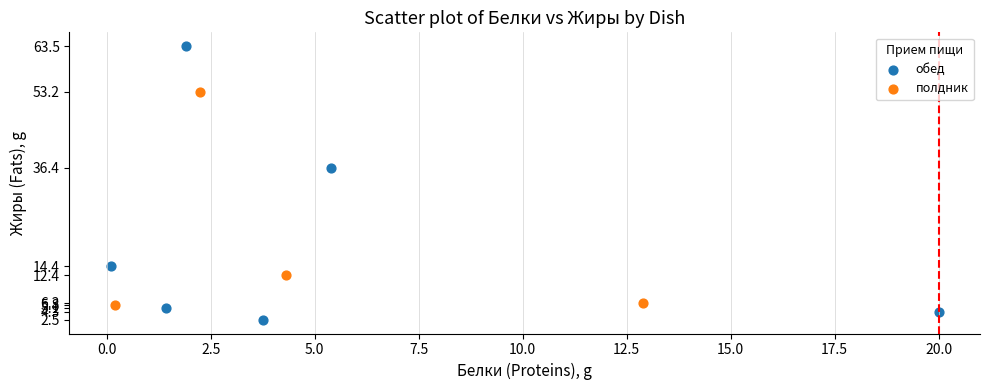

Which series has the largest Y range (max minus min)?

обед